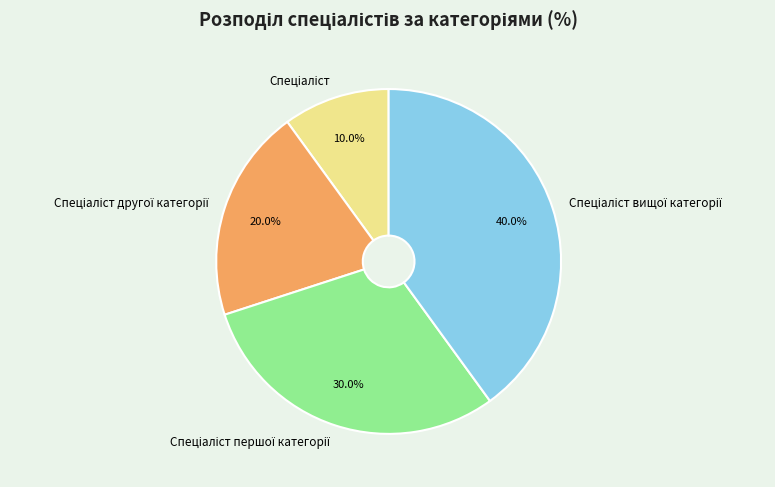

How many segments does this pie chart have?

4